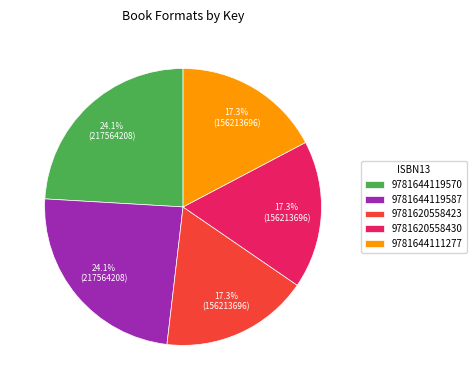

Combined, do 9781620558423 and 9781644111277 account for over 50%?

No